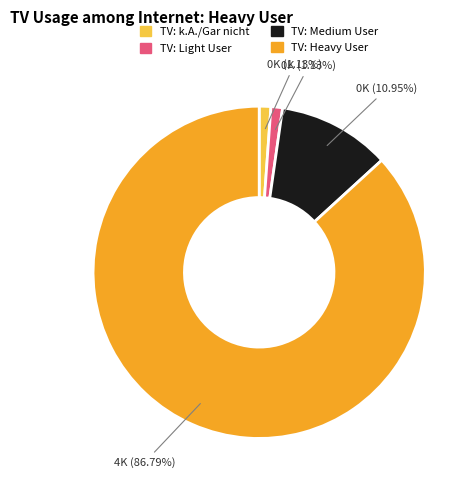

Which category has the biggest portion of the pie?

TV: Heavy User